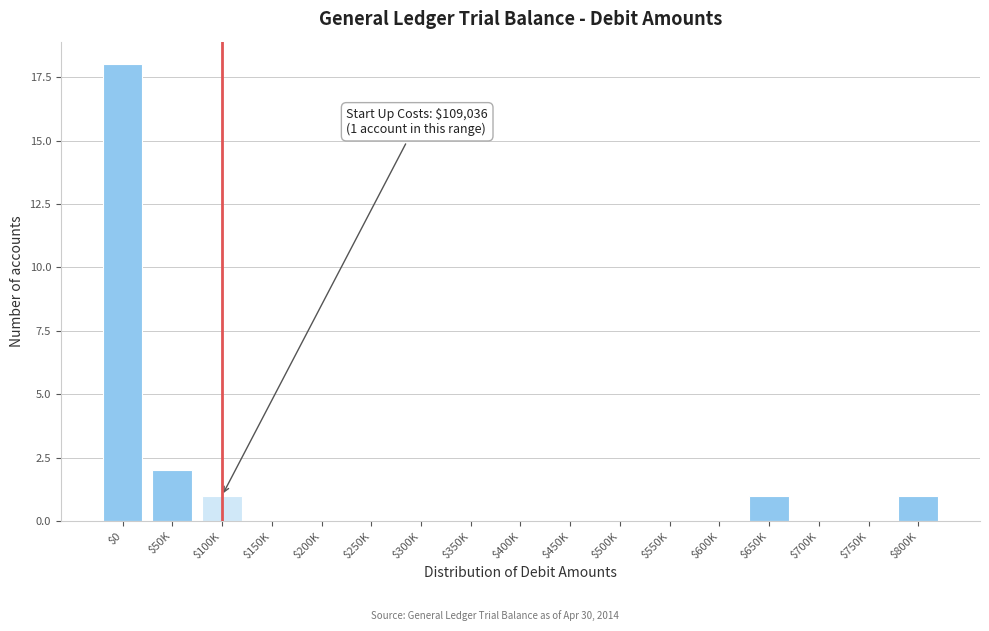

Which category has the highest value across all series?

$0